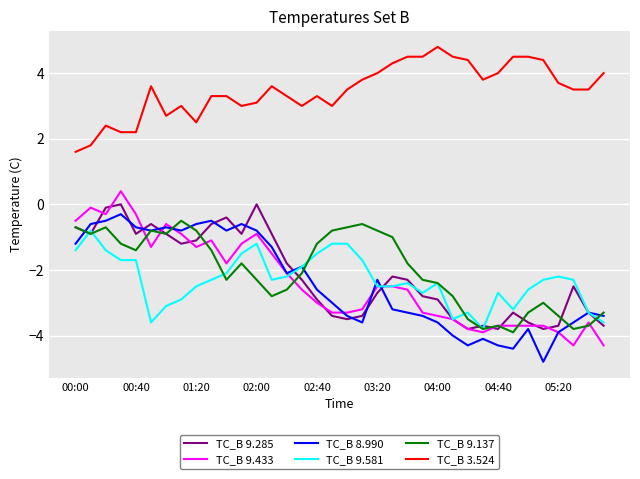

What is the minimum value for TC_B 9.285?

-3.8